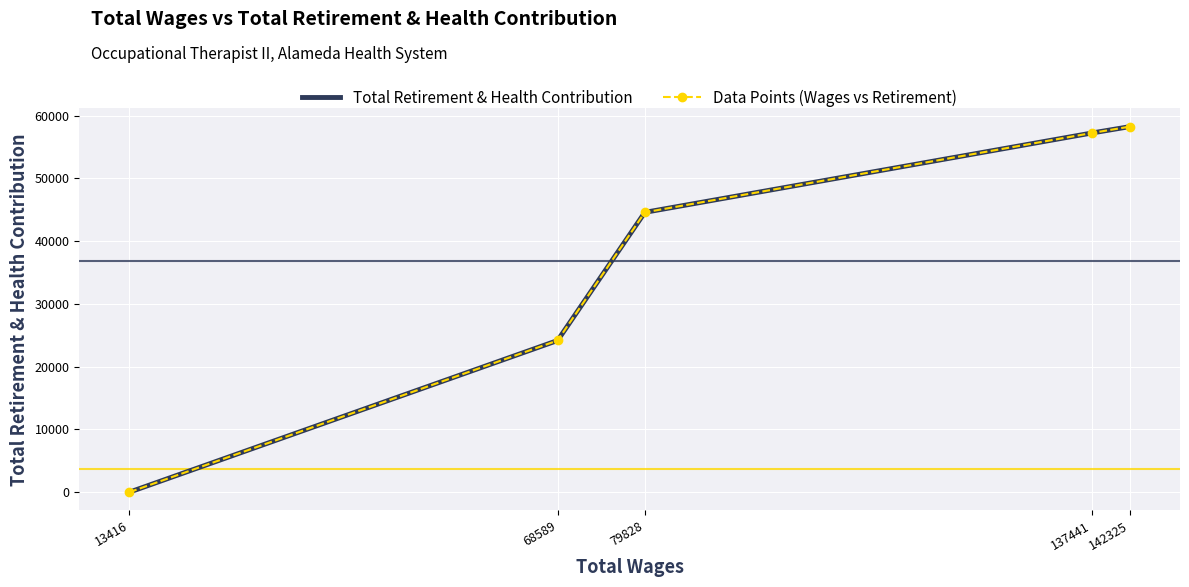

Reading right to left, list all the values displayed in this chart.

Total Retirement & Health Contribution: 142325=58253	137441=57238	79828=44590	68589=24170	13416=0
Data Points (Wages vs Retirement): 142325=58253	137441=57238	79828=44590	68589=24170	13416=0